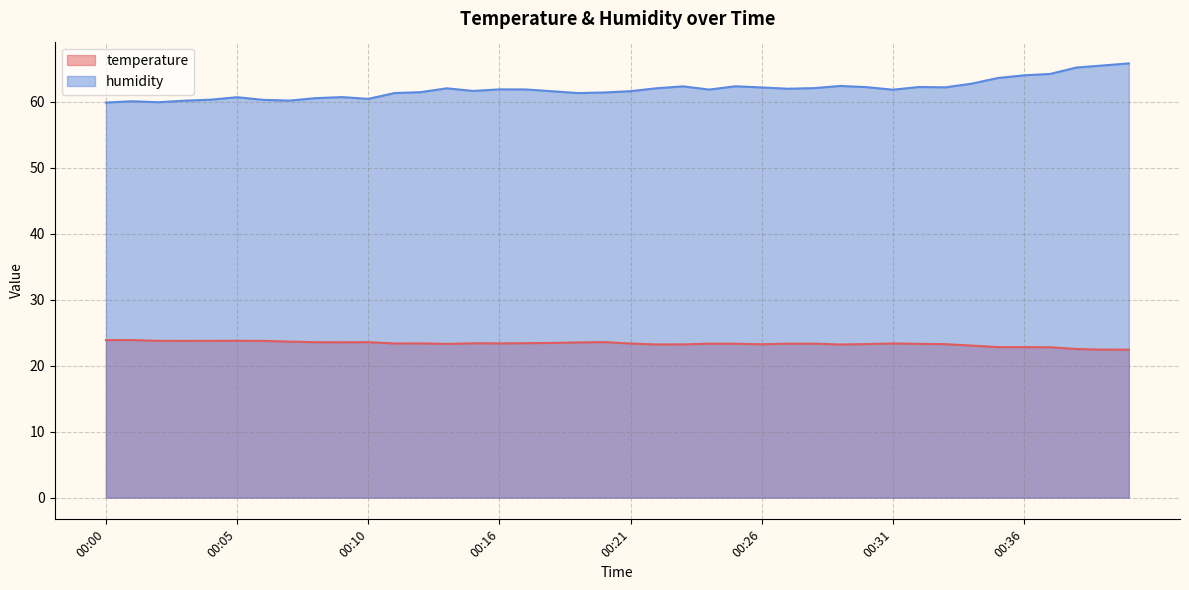

Reading left to right, transcribe all the data shown in this chart.

temperature: 23.9	23.9	23.8	23.8	23.8	23.8	23.8	23.6	23.6	23.6	23.6	23.4	23.4	23.3	23.4	23.4	23.4	23.4	23.5	23.6	23.4	23.2	23.2	23.3	23.3	23.2	23.3	23.3	23.2	23.3	23.4	23.3	23.3	23.1	22.8	22.8	22.8	22.5	22.4	22.4
humidity: 59.9	60.1	59.9	60.2	60.3	60.7	60.3	60.2	60.6	60.7	60.5	61.3	61.5	62.0	61.6	61.9	61.9	61.6	61.3	61.4	61.6	62.1	62.4	61.9	62.4	62.2	62.0	62.1	62.4	62.2	61.8	62.2	62.2	62.8	63.6	64.0	64.2	65.2	65.5	65.8